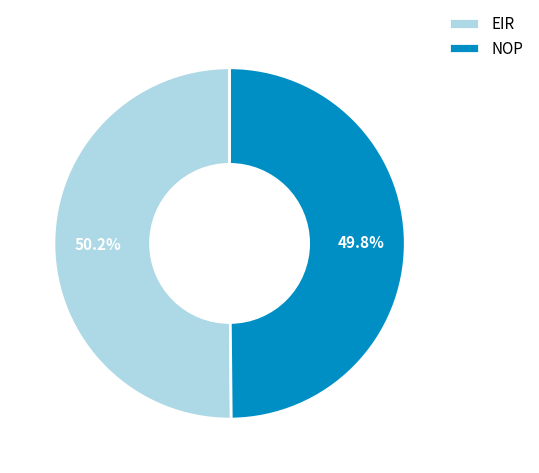

Is there a majority slice in this chart?

Yes